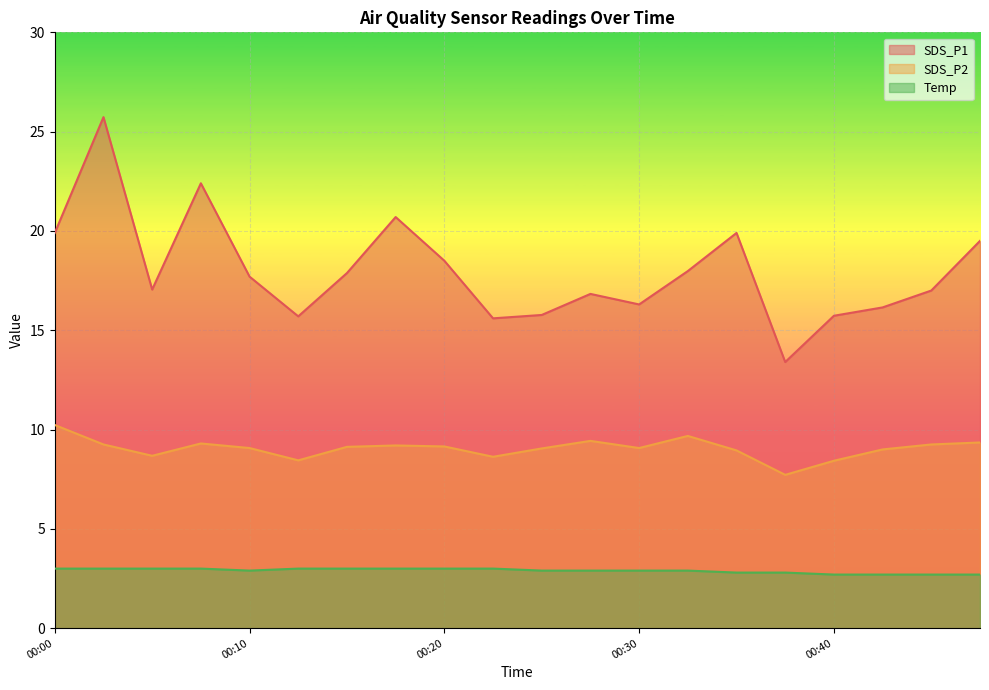

Reading left to right, transcribe all the data shown in this chart.

SDS_P1: 19.9	25.7	17.1	22.4	17.7	15.7	17.9	20.7	18.5	15.6	15.8	16.8	16.3	18.0	19.9	13.4	15.7	16.1	17.0	19.5
SDS_P2: 10.2	9.2	8.7	9.3	9.1	8.4	9.1	9.2	9.2	8.6	9.1	9.4	9.1	9.7	8.9	7.7	8.4	9.0	9.2	9.3
Temp: 3.0	3.0	3.0	3.0	2.9	3.0	3.0	3.0	3.0	3.0	2.9	2.9	2.9	2.9	2.8	2.8	2.7	2.7	2.7	2.7